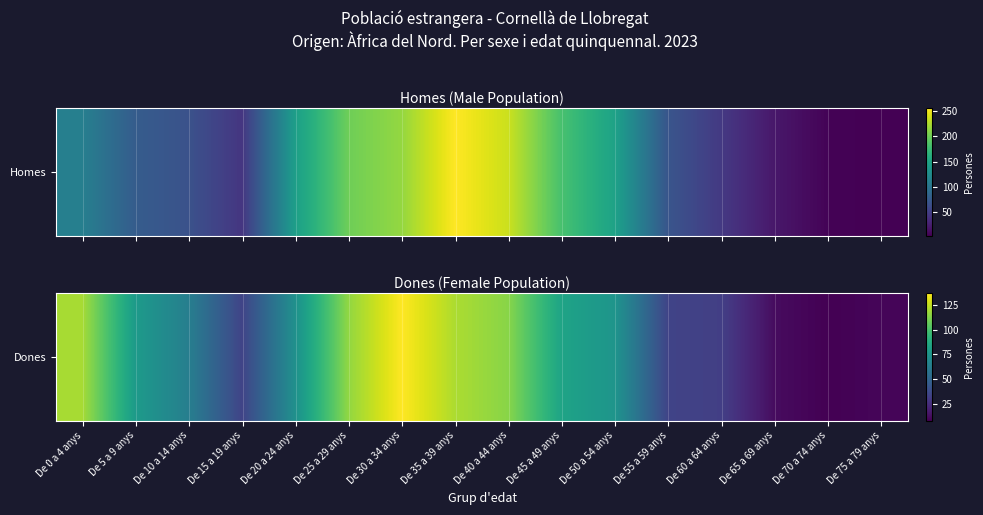

List the labels in order of value, smallest first.

De 70 a 74 anys, De 75 a 79 anys, De 65 a 69 anys, De 60 a 64 anys, De 15 a 19 anys, De 55 a 59 anys, De 10 a 14 anys, De 20 a 24 anys, De 50 a 54 anys, De 5 a 9 anys, De 45 a 49 anys, De 40 a 44 anys, De 25 a 29 anys, De 0 a 4 anys, De 35 a 39 anys, De 30 a 34 anys